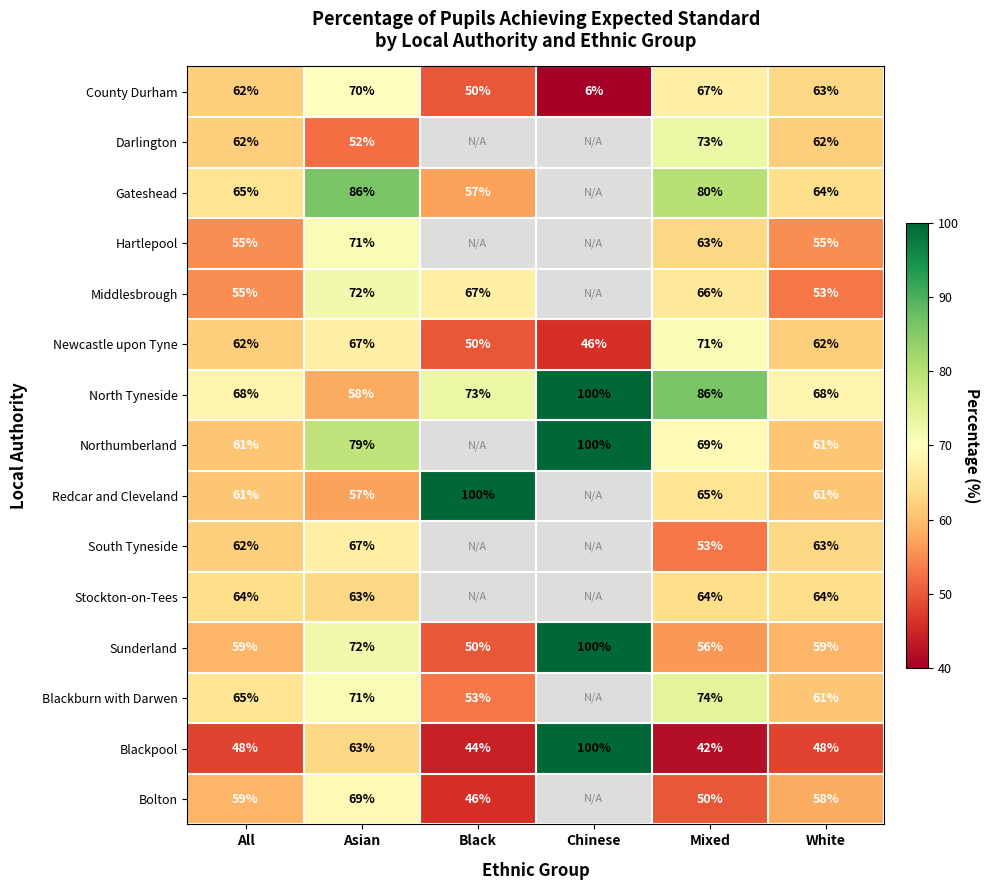

What is the spread (max minus min) of values at Mixed?

44